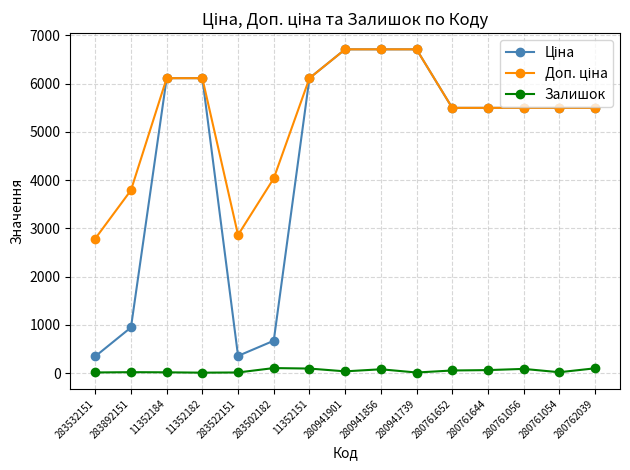

Count the number of data series in this chart.

3